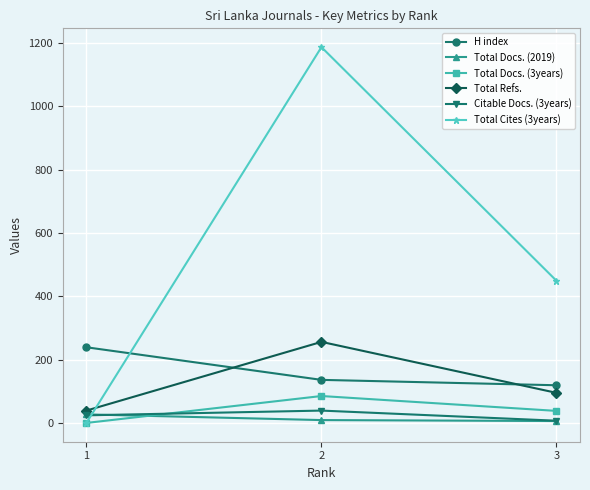

Is this an area chart (filled region under the line)?

No